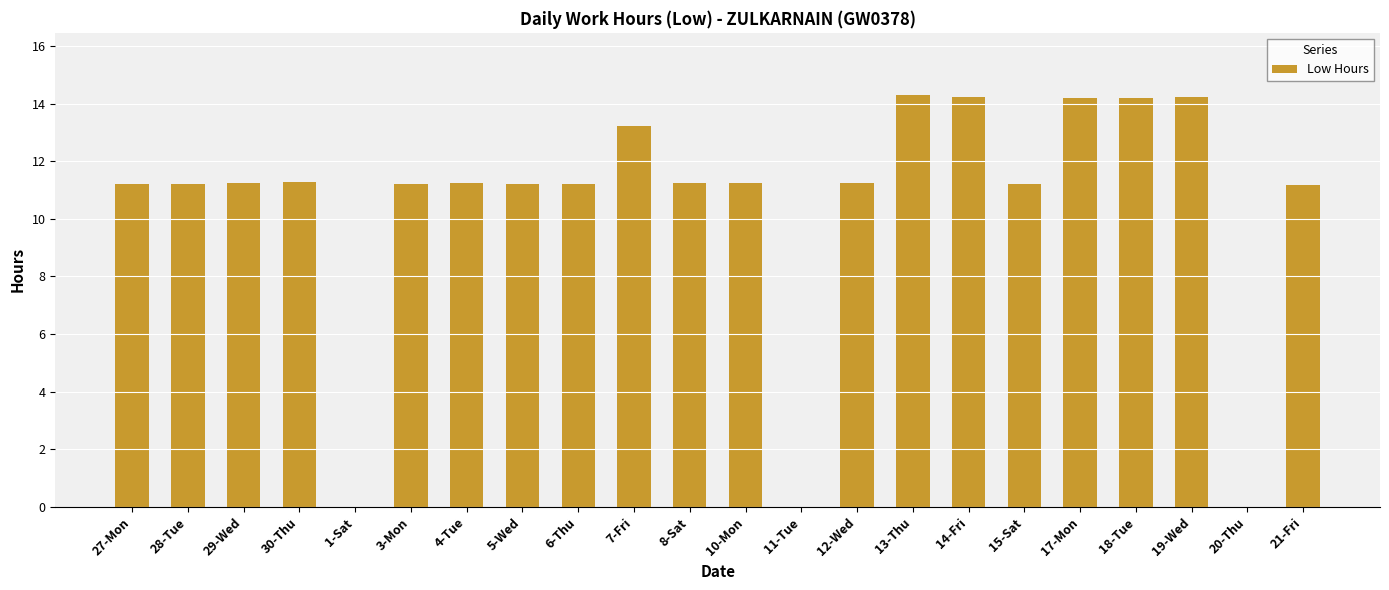

What is the maximum value shown in the chart?

14.3